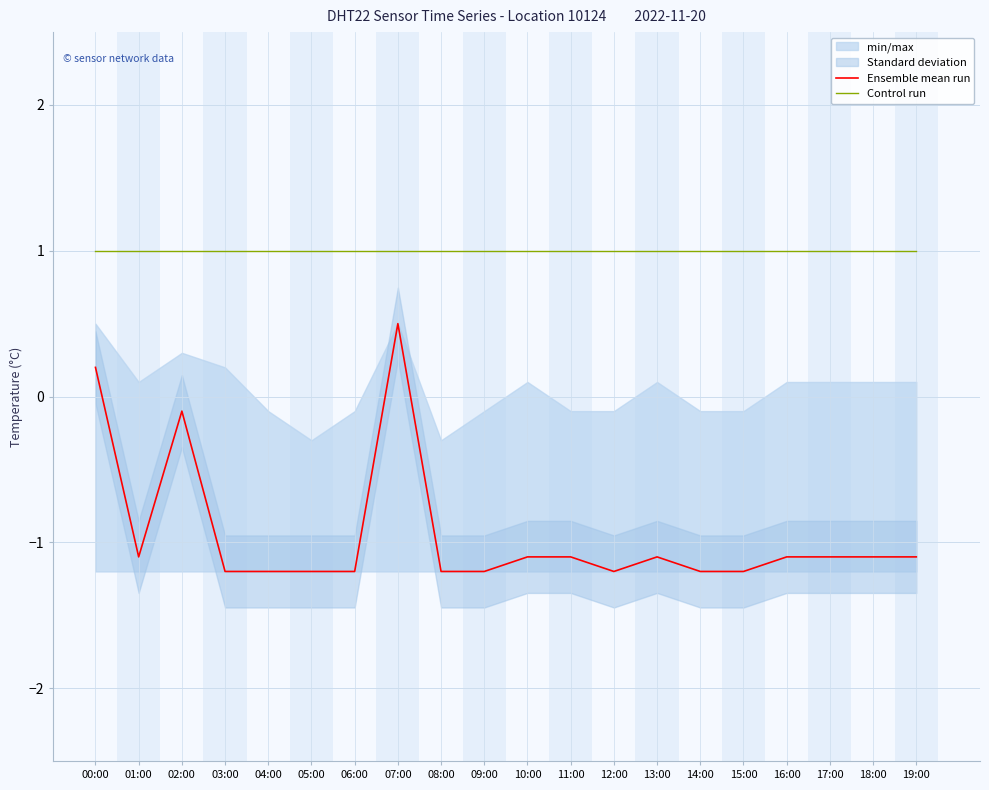

What position from the left is 07:00?

8